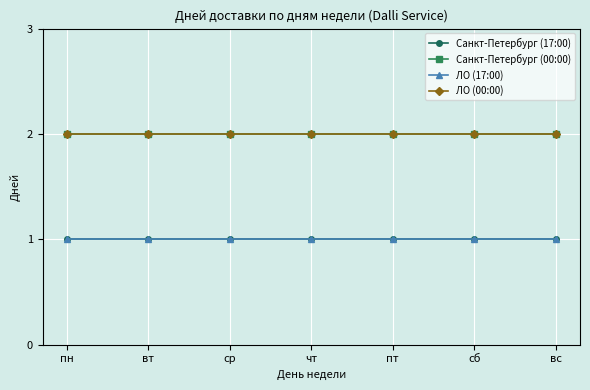

True or false: ЛО (00:00) has more than 1 points higher than both neighbors.

False